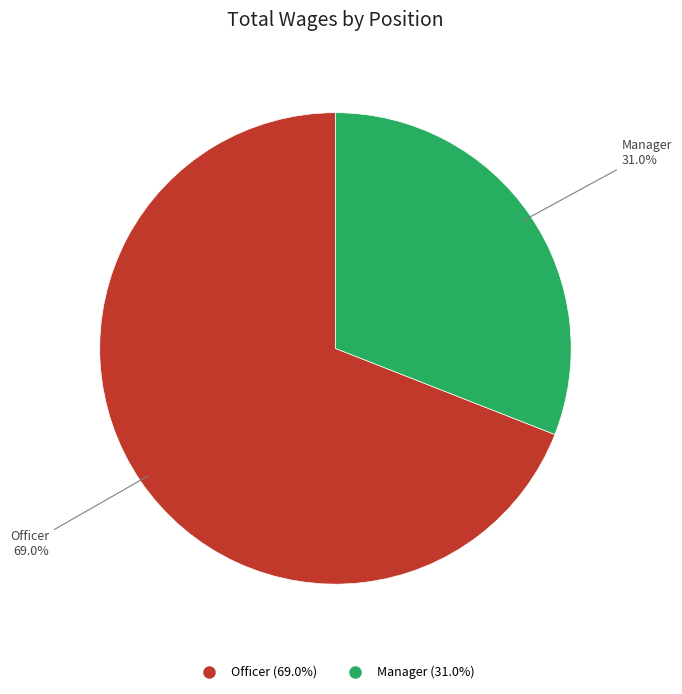

Which slice is the smallest?

Manager